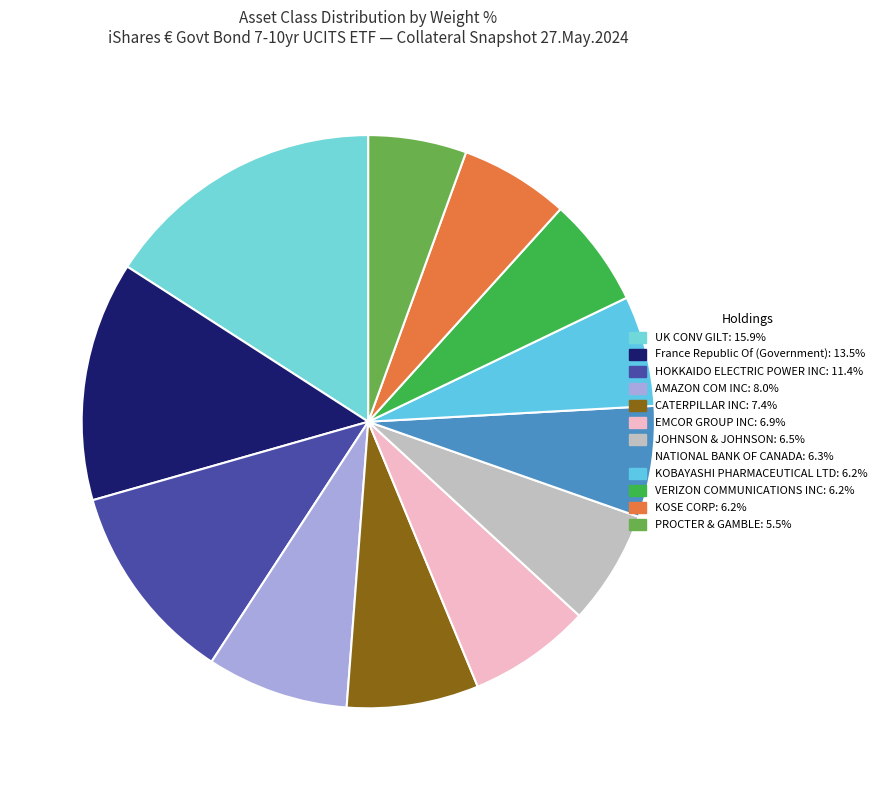

True or false: VERIZON COMMUNICATIONS INC accounts for 15% of the total.

False